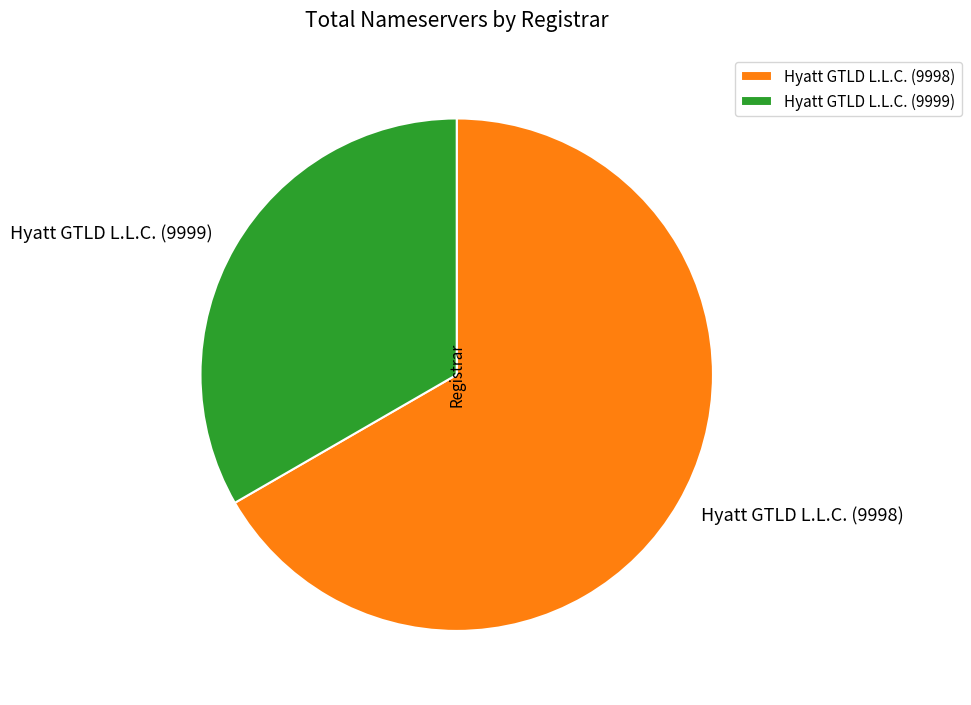

Rank the categories by value from highest to lowest.

Hyatt GTLD L.L.C. (9998), Hyatt GTLD L.L.C. (9999)